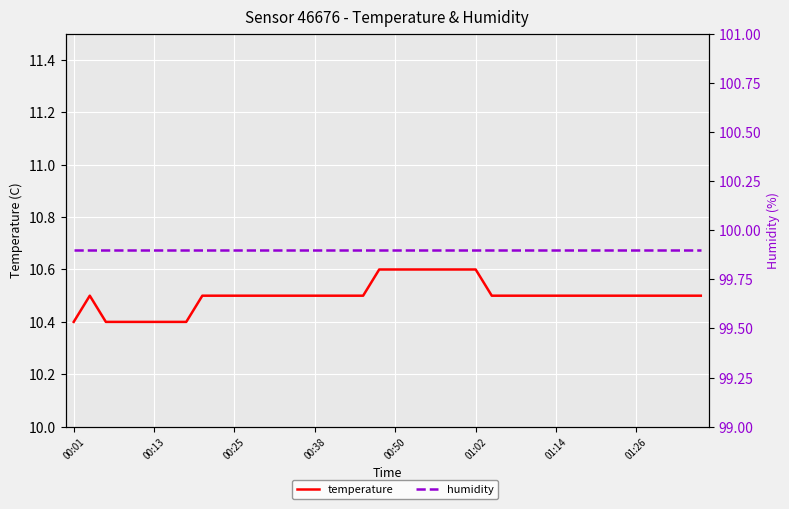

Is the value of temperature at 11 greater than the value of humidity at 8?

No